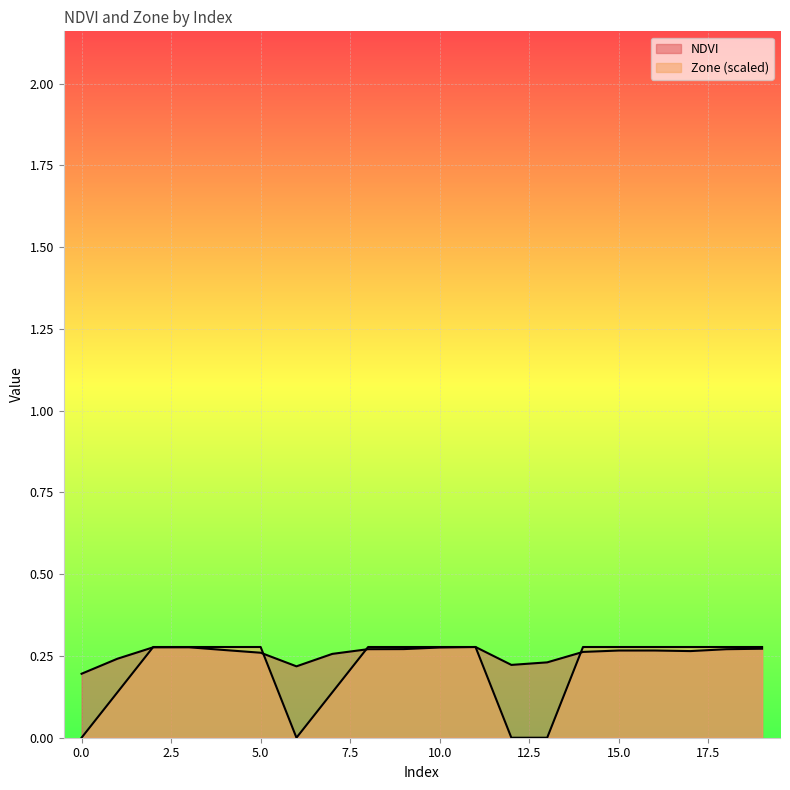

How many intersections are there between Zone and NDVI?

4